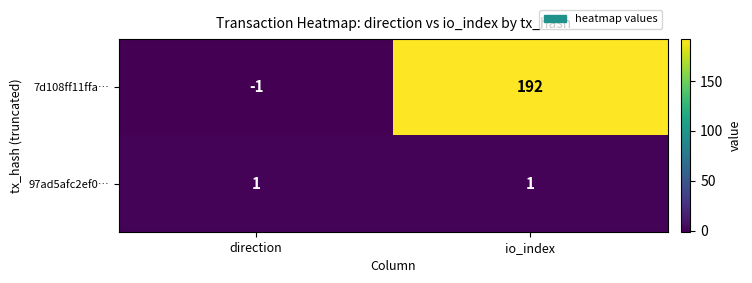

True or false: 97ad5afc2ef0… has a value of 2 at direction.

False